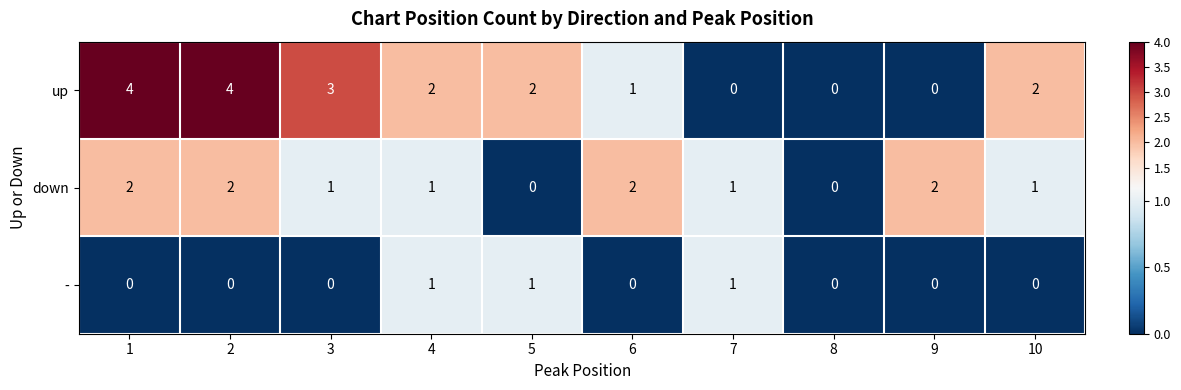

Which series has the largest total across all categories?

up